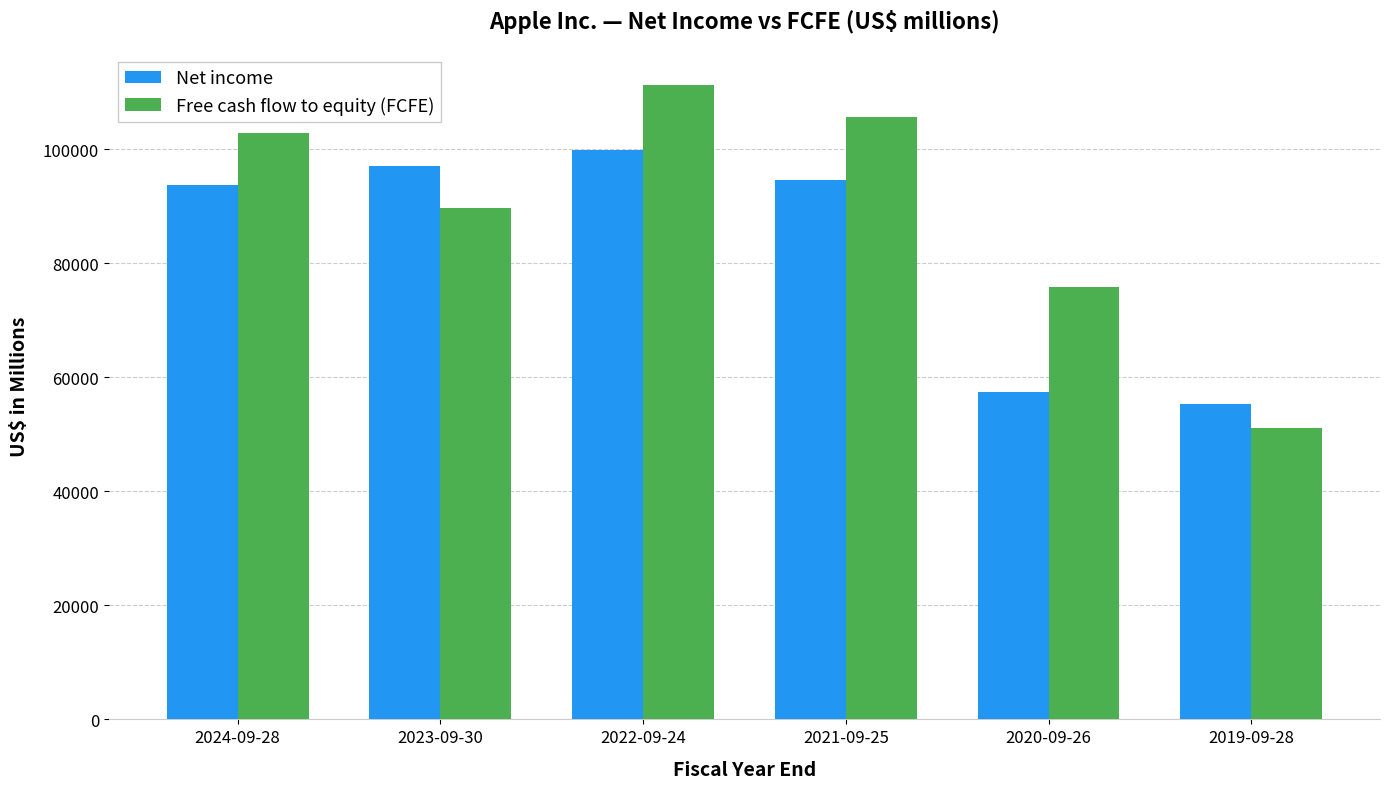

At which label does Net income first exceed 94680?

2023-09-30